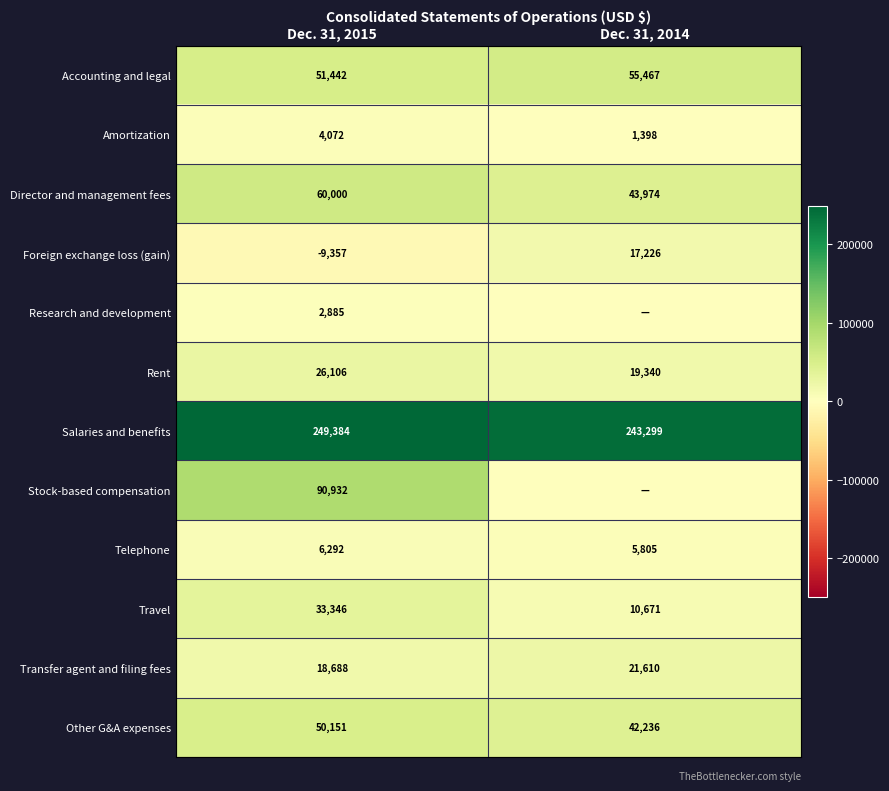

Rank the categories by Director and management fees value from highest to lowest.

Dec. 31, 2015, Dec. 31, 2014